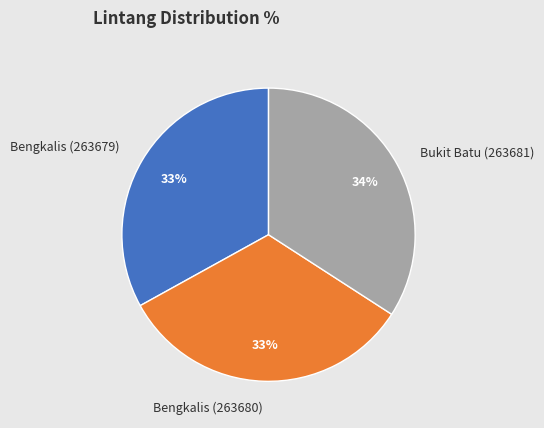

Approximately how many times larger is the value at Bengkalis (263679) compared to Bukit Batu (263681)?

1.0